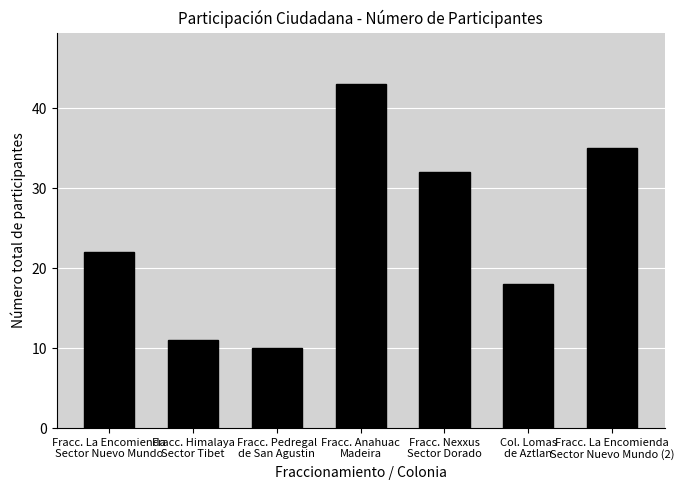

The chart shows a value of 3 at Fracc. Pedregal
de San Agustin. True or false?

False